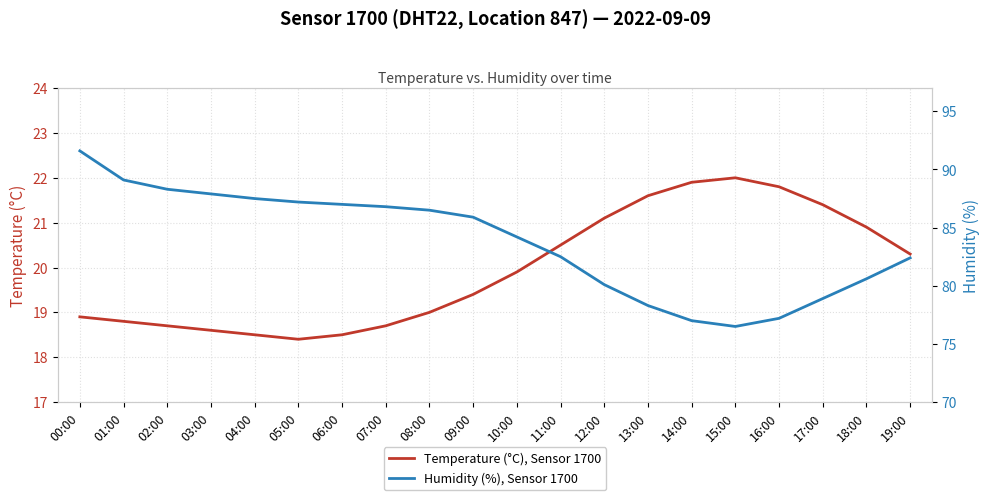

At how many categories does at least one series exceed 40?

20